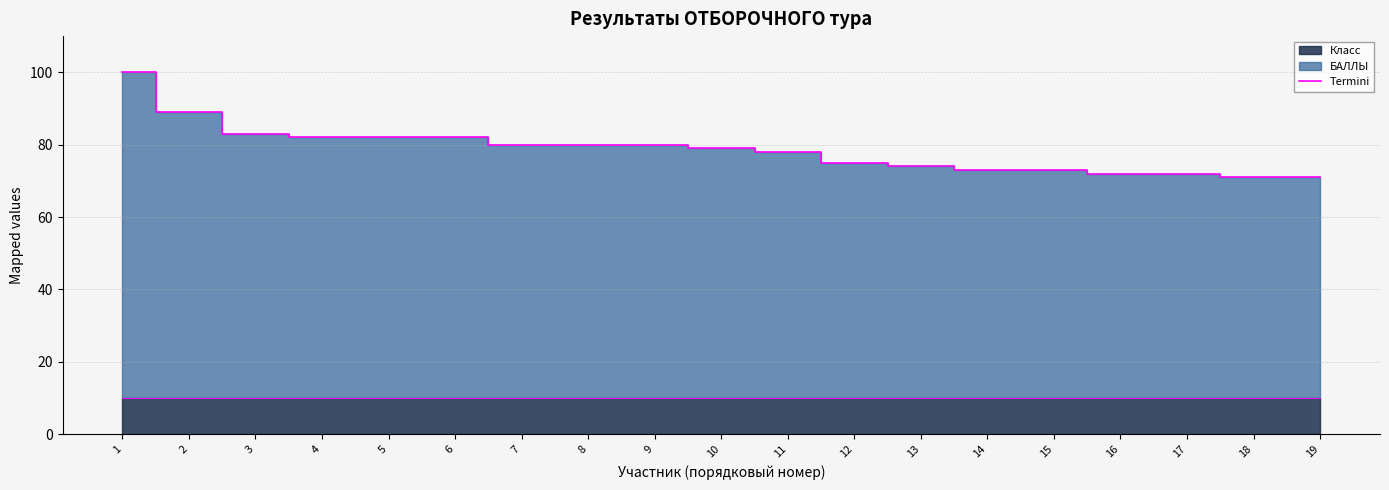

What is the value of the 19th point from the left?

71